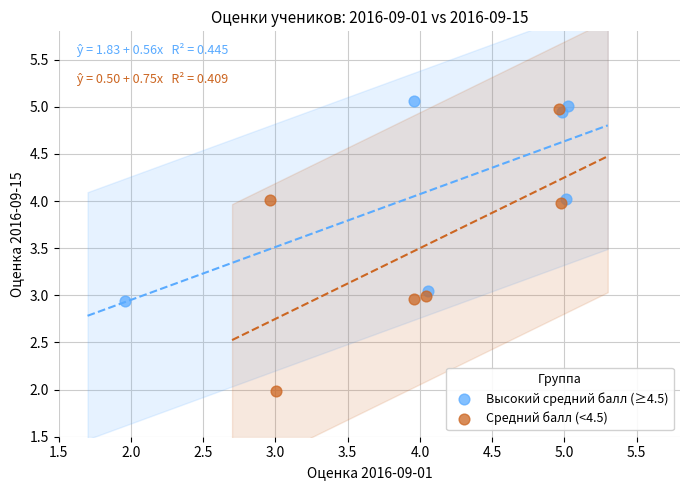

Which series reaches the minimum Y coordinate?

Средний балл (<4.5)